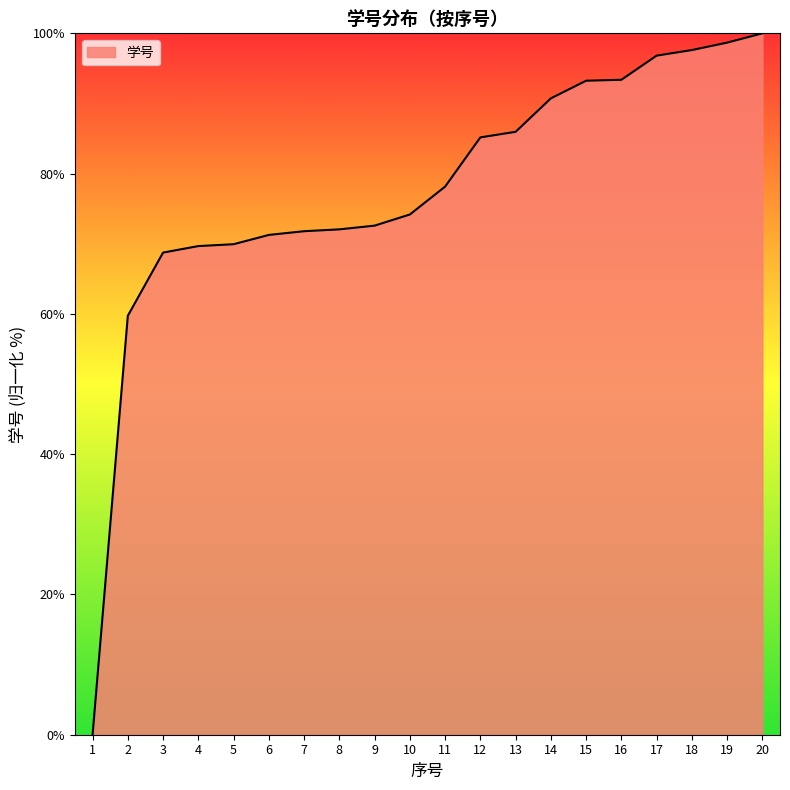

What is the difference between the maximum and minimum values?

100.0